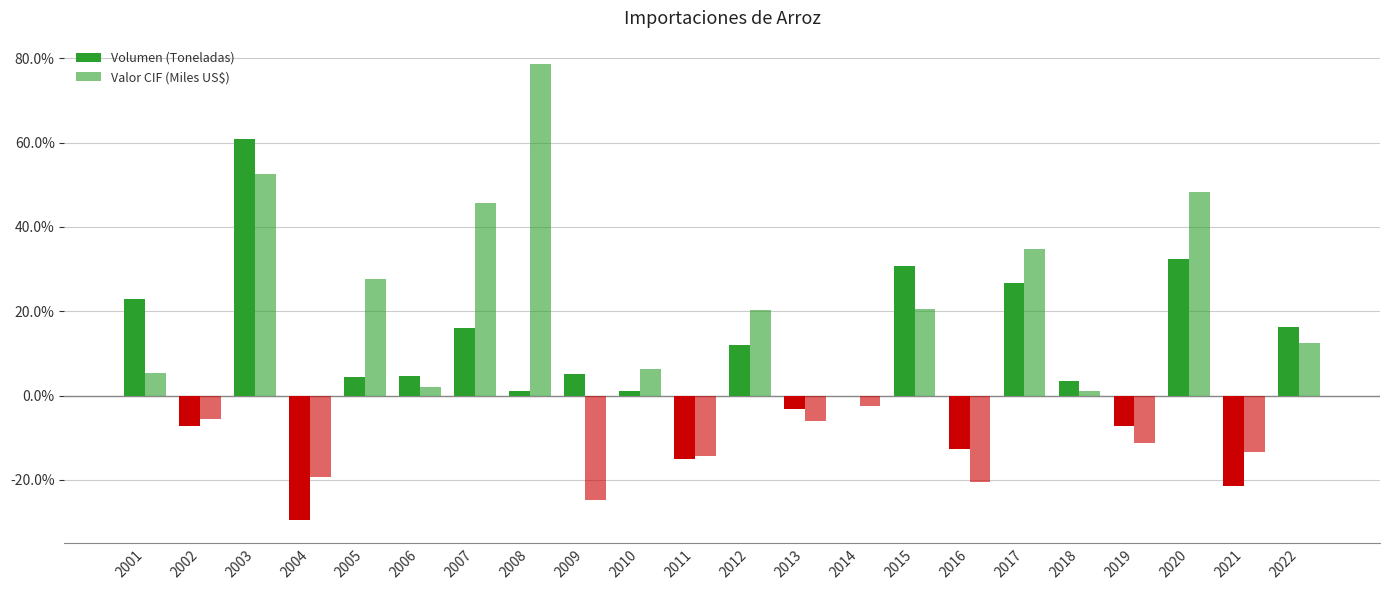

Reading left to right, transcribe all the data shown in this chart.

Volumen (Toneladas): 2001=0.2	2002=-0.1	2003=0.6	2004=-0.3	2005=0.0	2006=0.0	2007=0.2	2008=0.0	2009=0.1	2010=0.0	2011=-0.1	2012=0.1	2013=-0.0	2014=-0.0	2015=0.3	2016=-0.1	2017=0.3	2018=0.0	2019=-0.1	2020=0.3	2021=-0.2	2022=0.2
Valor CIF (Miles US$): 2001=0.1	2002=-0.1	2003=0.5	2004=-0.2	2005=0.3	2006=0.0	2007=0.5	2008=0.8	2009=-0.2	2010=0.1	2011=-0.1	2012=0.2	2013=-0.1	2014=-0.0	2015=0.2	2016=-0.2	2017=0.3	2018=0.0	2019=-0.1	2020=0.5	2021=-0.1	2022=0.1